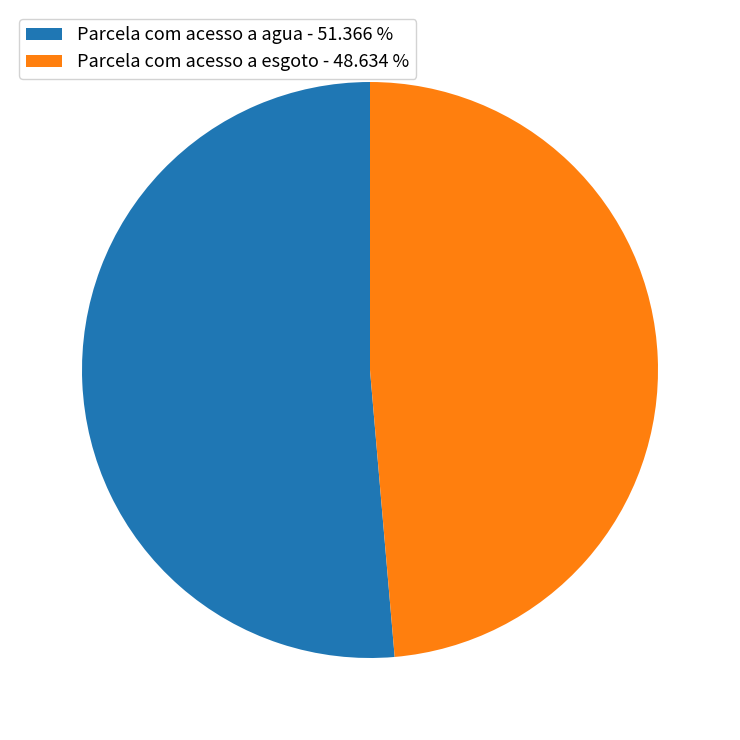

Which slice is the largest?

Parcela com acesso a agua - 51.366 %